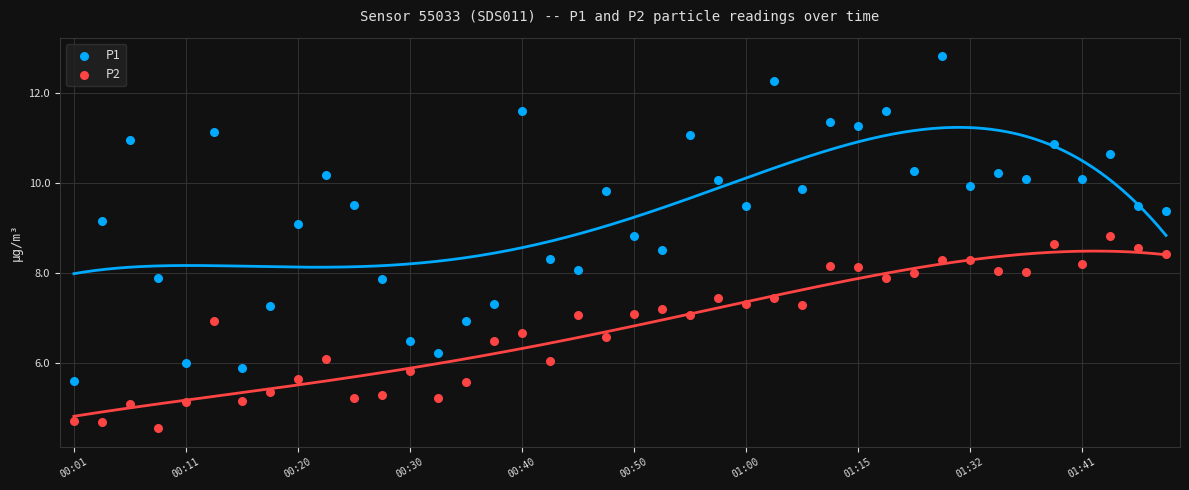

What are all the series names shown in the legend?

P1, P2